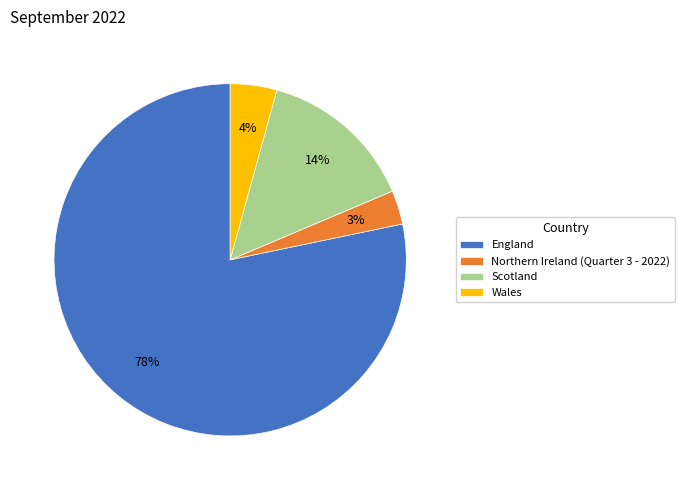

Which slice is the largest?

England